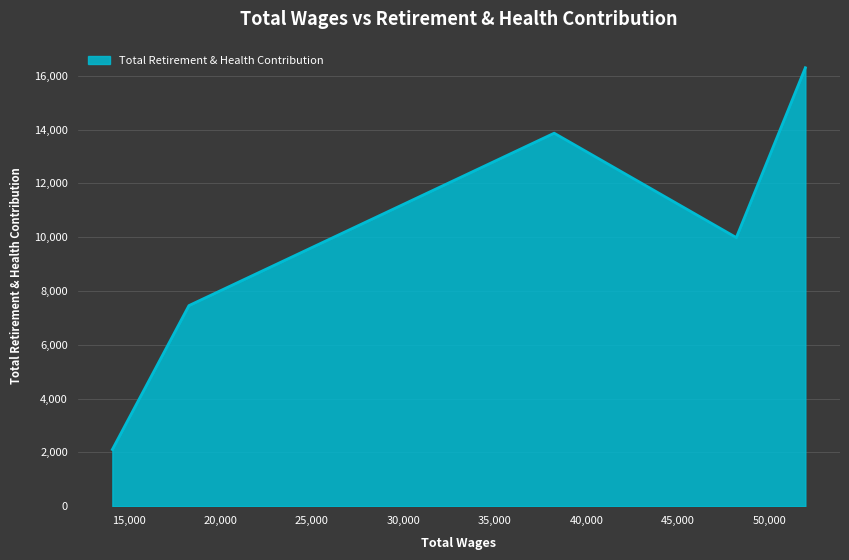

True or false: there are more than 0 points higher than both neighbors.

True